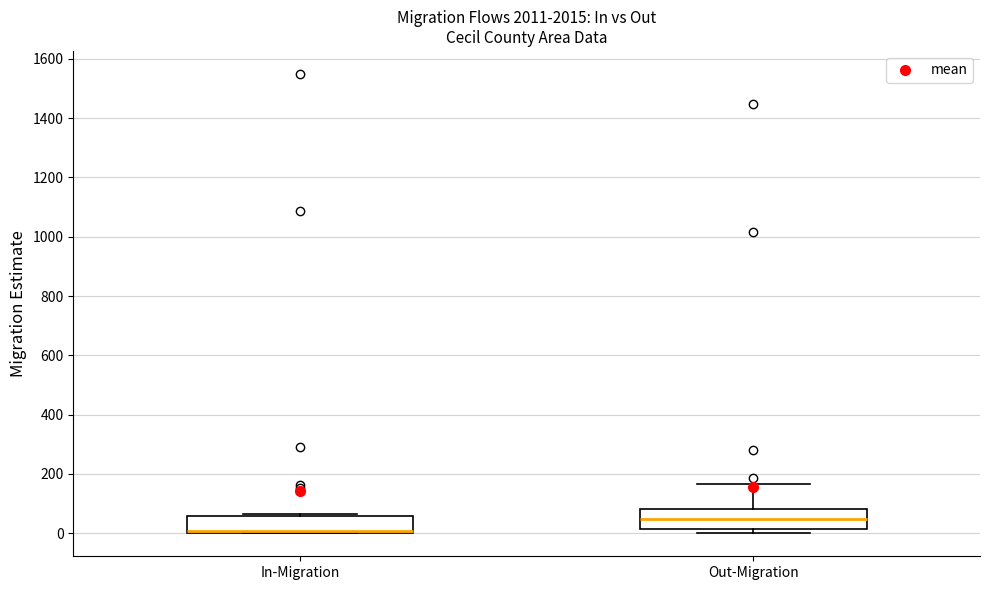

Which box has the highest median line?

Out-Migration